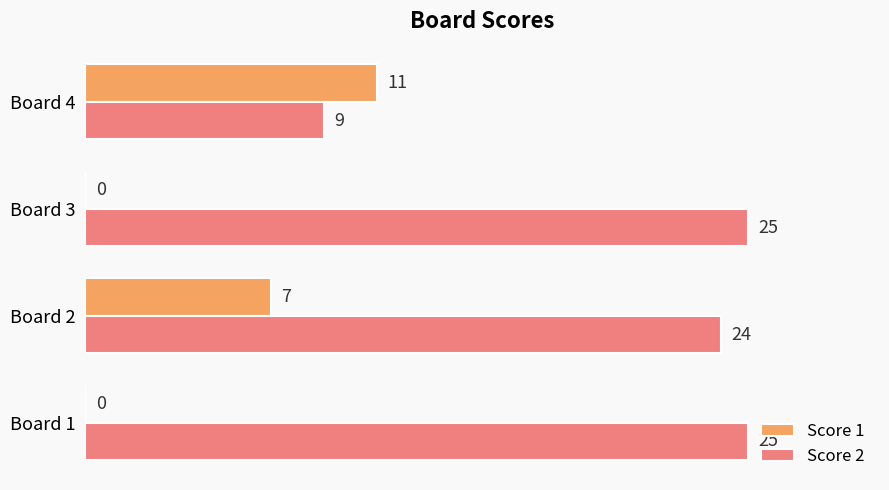

Which series changed the most between Board 3 and Board 4?

Score 2